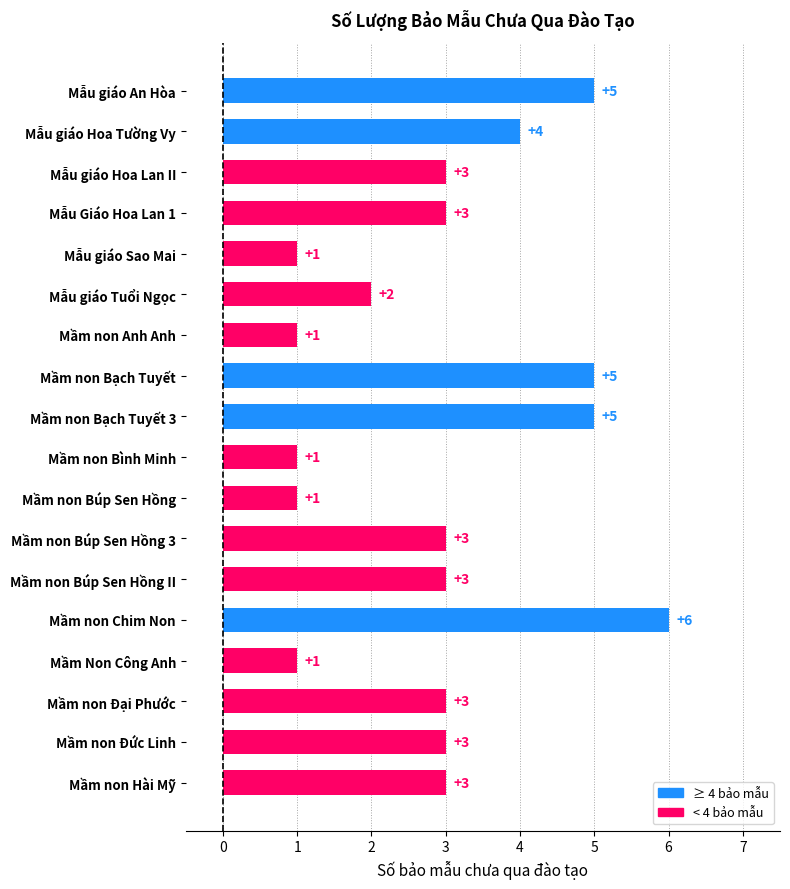

How many values are between 1 and 4?

14